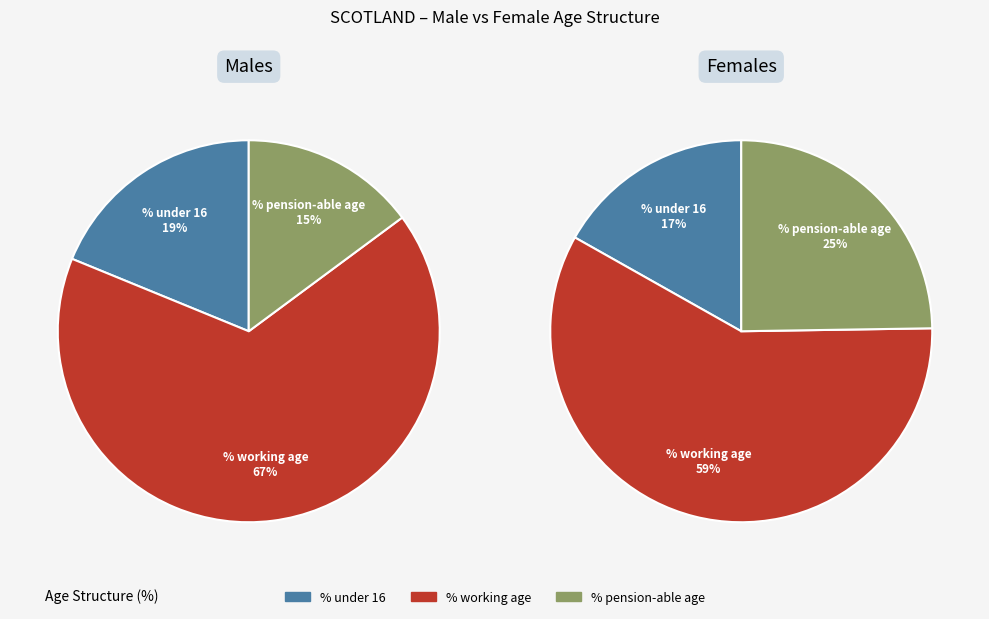

To the nearest percent, what percentage of the pie is % under 16?

19%